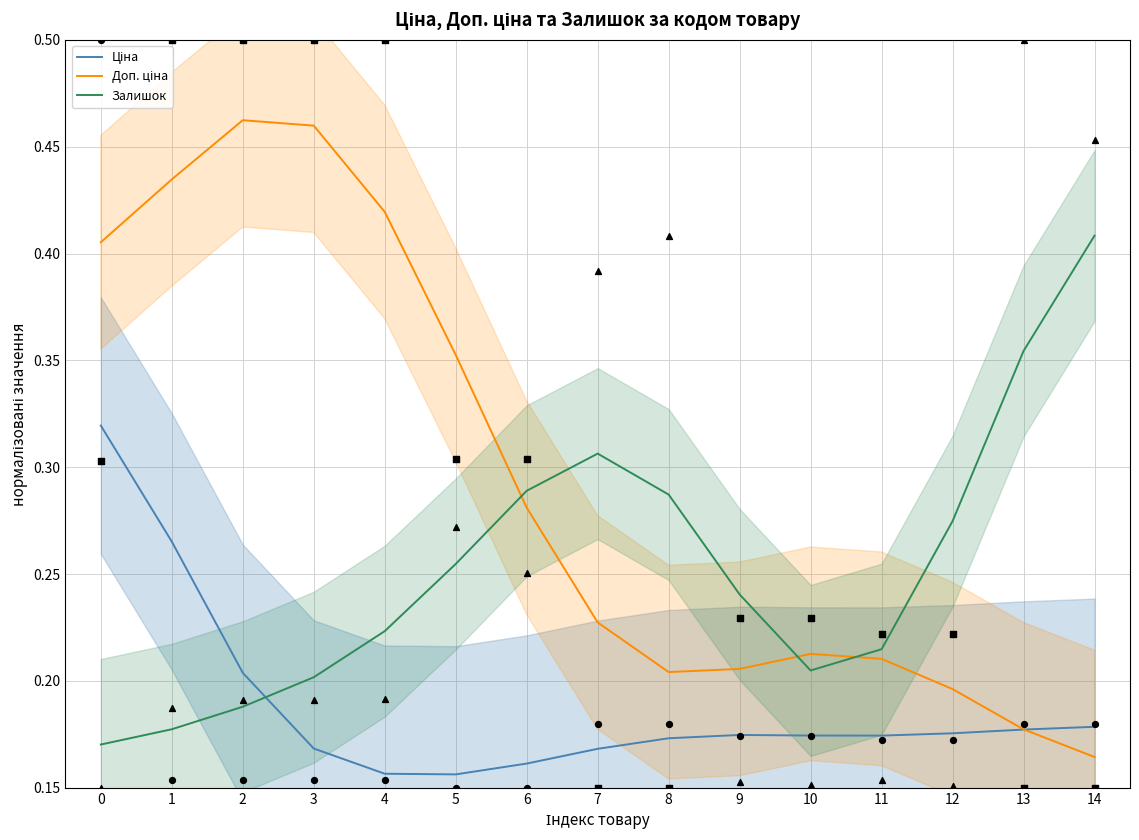

What is the total value across all series at 0?

0.9